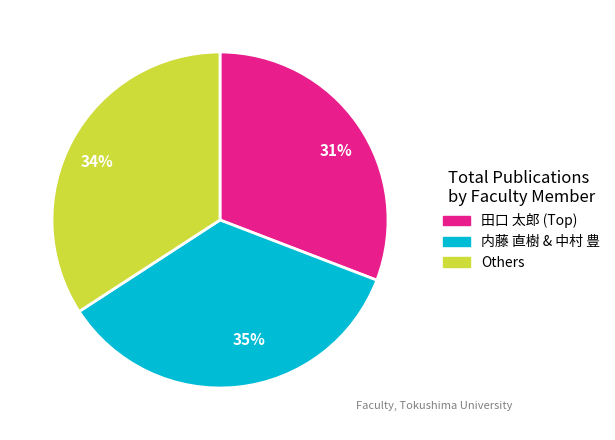

How many segments does this pie chart have?

3